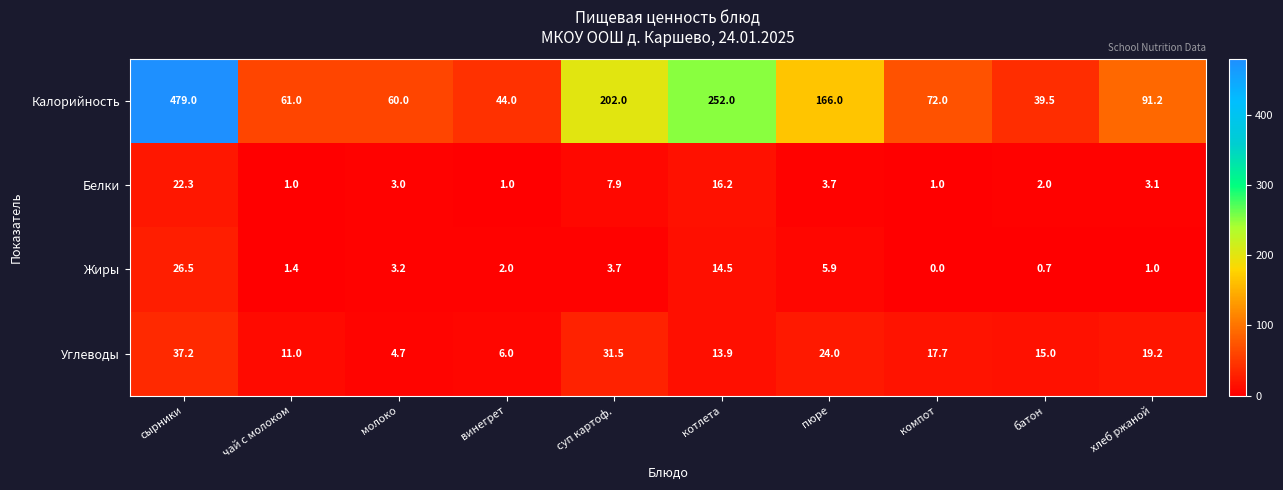

Between пюре and хлеб ржаной, which series saw the biggest shift?

Калорийность